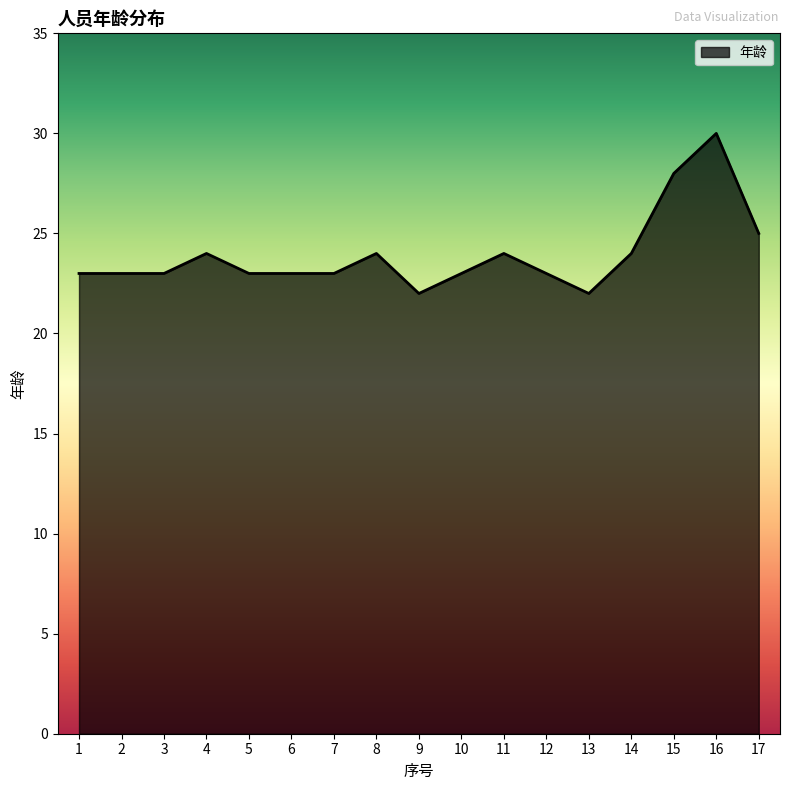

Count the number of data series in this chart.

1